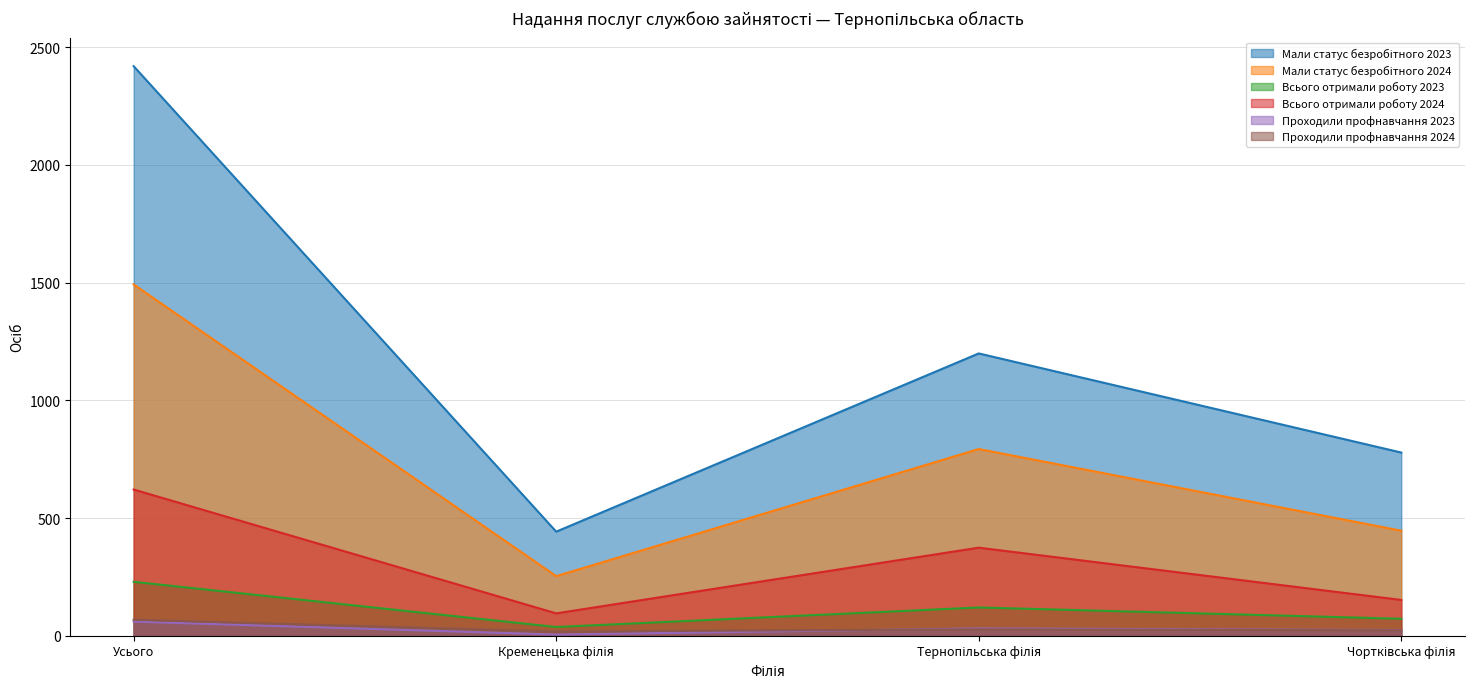

What is the minimum value for Всього отримали роботу 2024?

95